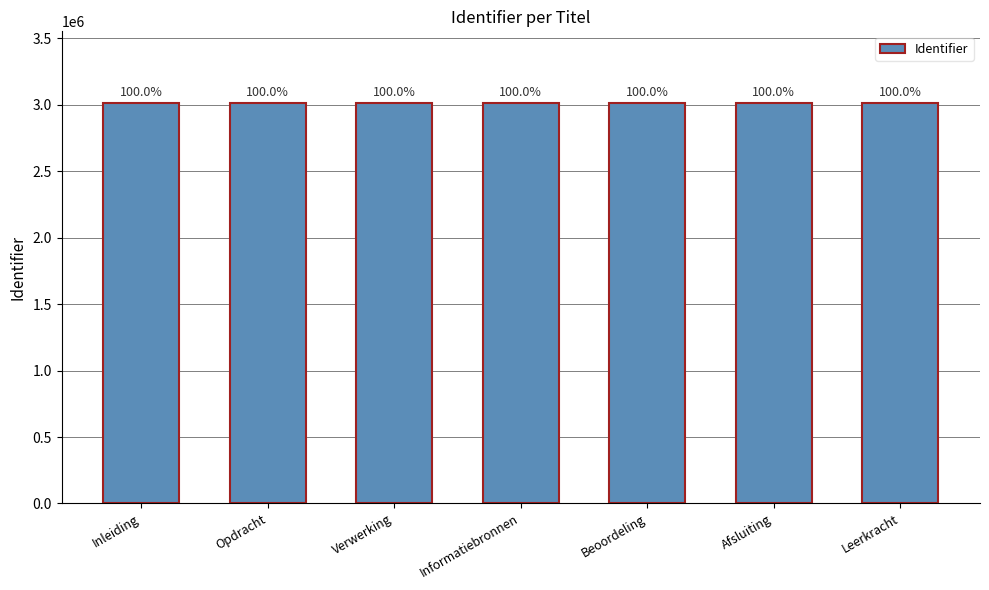

What is the label of the 4th bar from the left?

Informatiebronnen